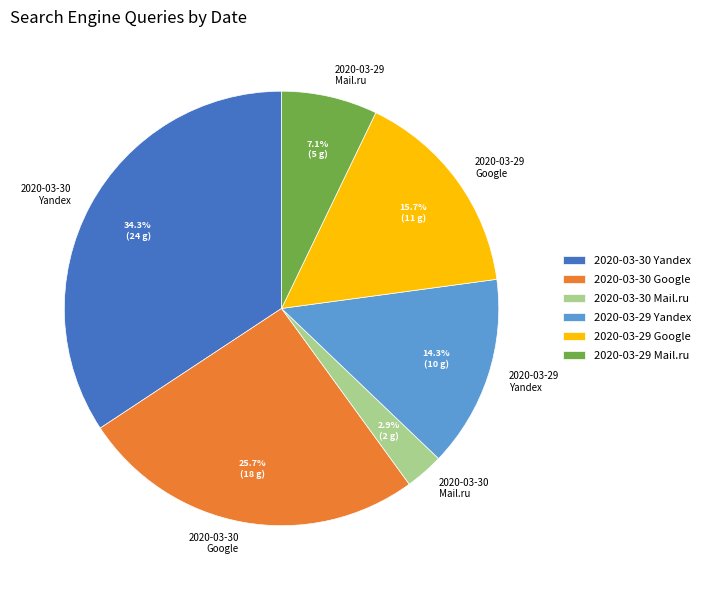

Is it true that 2020-03-30 Yandex is 23% of the pie?

False